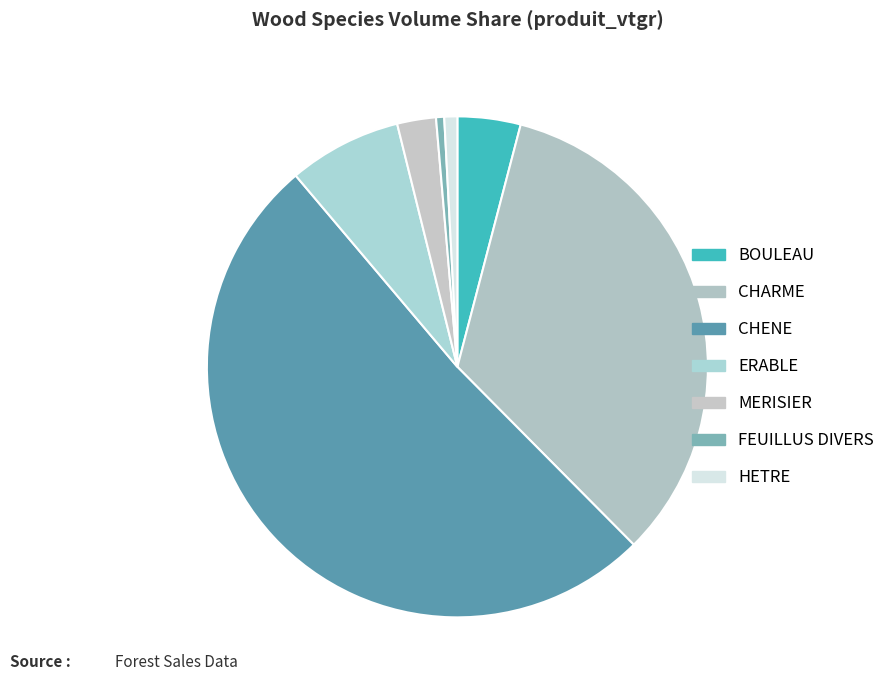

How many slices are in this pie chart?

7